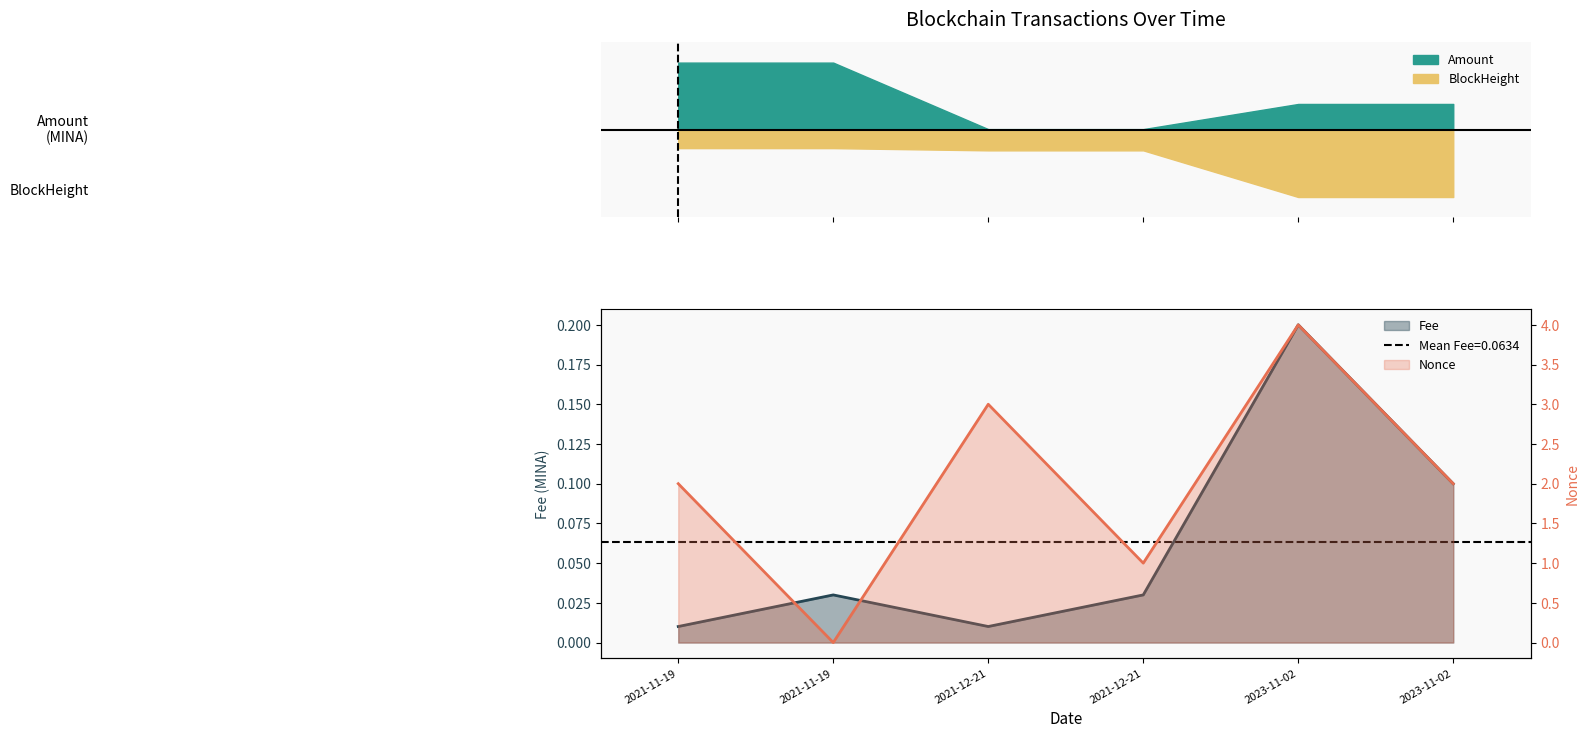

What is the sum of the Fee values at 2023-11-02 and 2021-11-19?

0.2